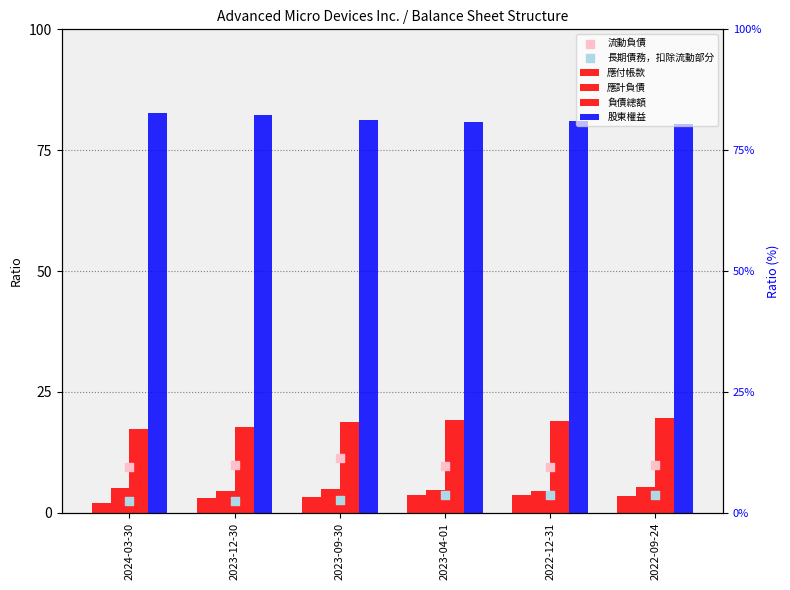

At how many categories does at least one series exceed 63?

6